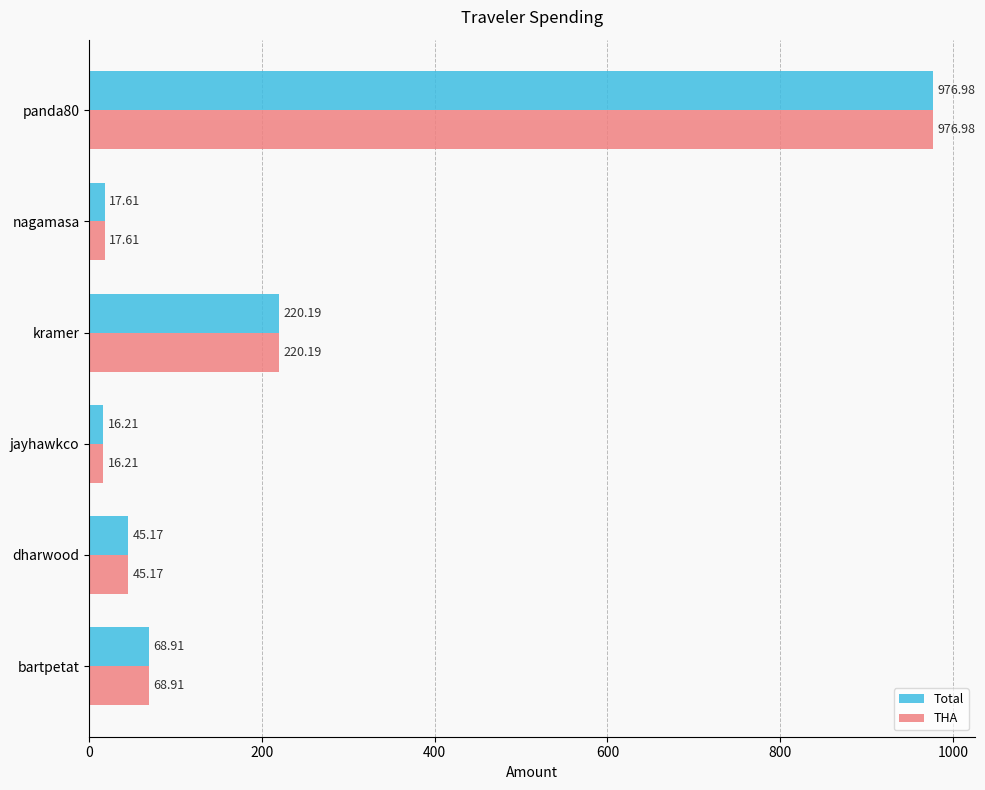

Count the number of categories in the chart.

6